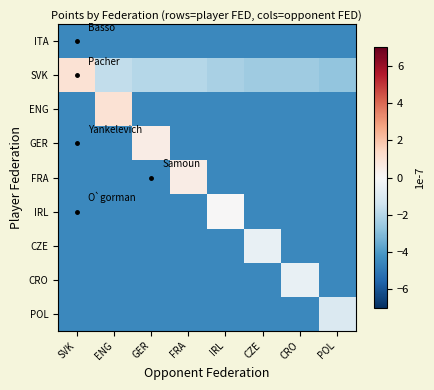

Reading left to right, extract all data points from this chart.

ITA: SVK=-4.5	ENG=-4.5	GER=-4.5	FRA=-4.5	IRL=-4.5	CZE=-4.5	CRO=-4.5	POL=-4.5
SVK: SVK=1.0	ENG=-1.8	GER=-2.0	FRA=-2.0	IRL=-2.2	CZE=-2.5	CRO=-2.5	POL=-2.8
ENG: SVK=-4.5	ENG=1.0	GER=-4.5	FRA=-4.5	IRL=-4.5	CZE=-4.5	CRO=-4.5	POL=-4.5
GER: SVK=-4.5	ENG=-4.5	GER=0.5	FRA=-4.5	IRL=-4.5	CZE=-4.5	CRO=-4.5	POL=-4.5
FRA: SVK=-4.5	ENG=-4.5	GER=-4.5	FRA=0.5	IRL=-4.5	CZE=-4.5	CRO=-4.5	POL=-4.5
IRL: SVK=-4.5	ENG=-4.5	GER=-4.5	FRA=-4.5	IRL=0.0	CZE=-4.5	CRO=-4.5	POL=-4.5
CZE: SVK=-4.5	ENG=-4.5	GER=-4.5	FRA=-4.5	IRL=-4.5	CZE=-0.5	CRO=-4.5	POL=-4.5
CRO: SVK=-4.5	ENG=-4.5	GER=-4.5	FRA=-4.5	IRL=-4.5	CZE=-4.5	CRO=-0.5	POL=-4.5
POL: SVK=-4.5	ENG=-4.5	GER=-4.5	FRA=-4.5	IRL=-4.5	CZE=-4.5	CRO=-4.5	POL=-1.0